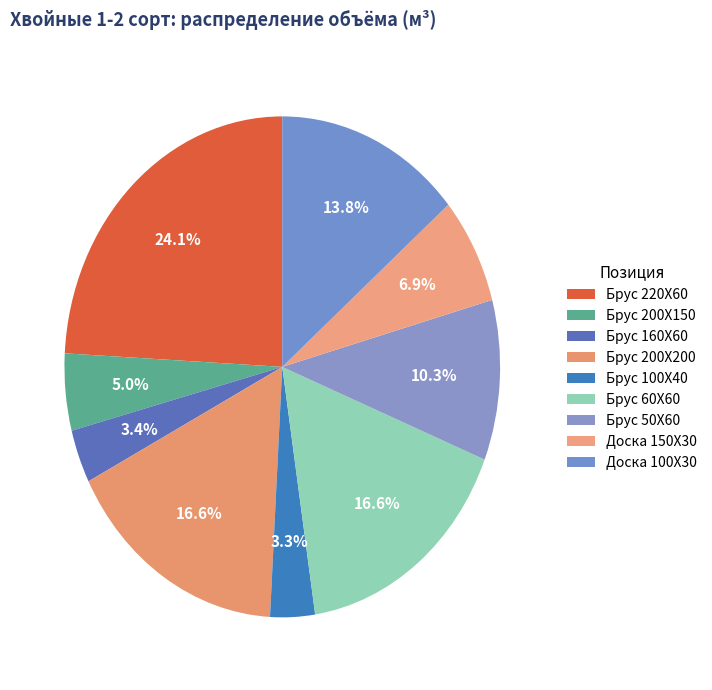

What percentage do Брус 50Х60 and Брус 200Х200 together represent?

26.9%